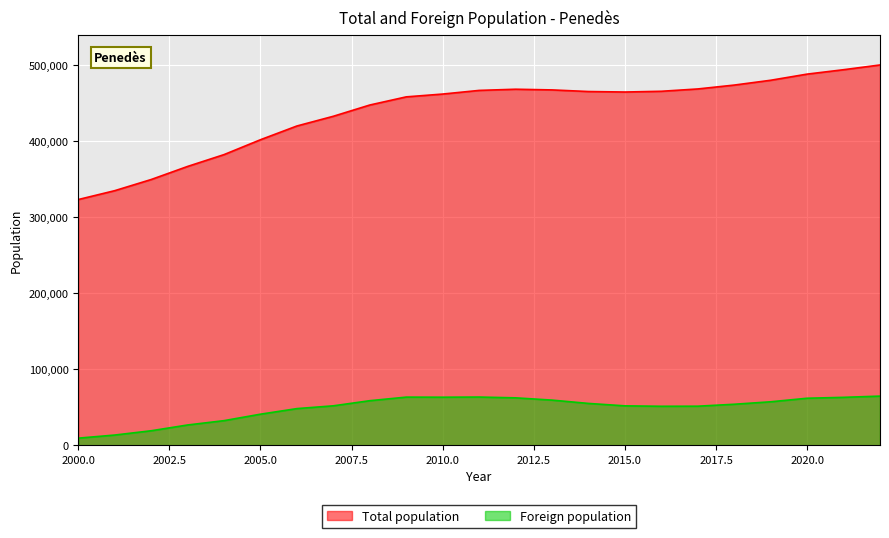

Which has a higher value, 2003 or 2012?

2012